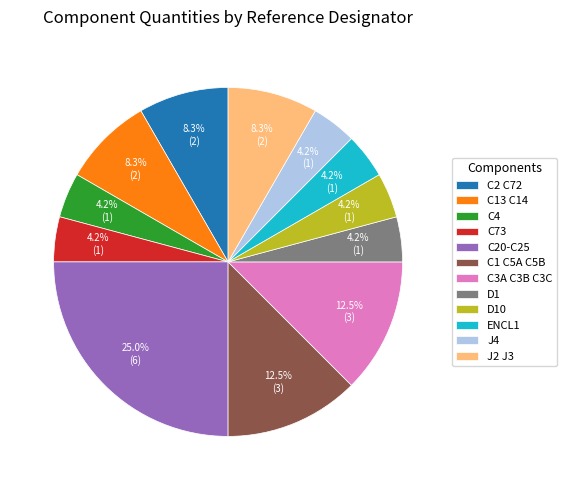

Which category has the biggest portion of the pie?

C20-C25